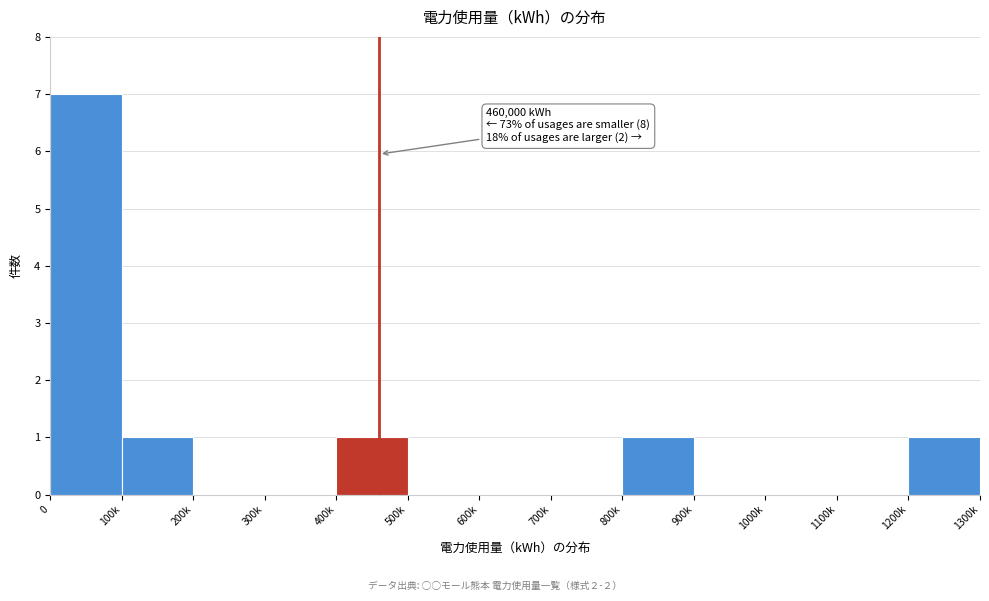

Reading left to right, extract all data points from this chart.

0=7	100k=1	200k=0	300k=0	400k=1	500k=0	600k=0	700k=0	800k=1	900k=0	1000k=0	1100k=0	1200k=1